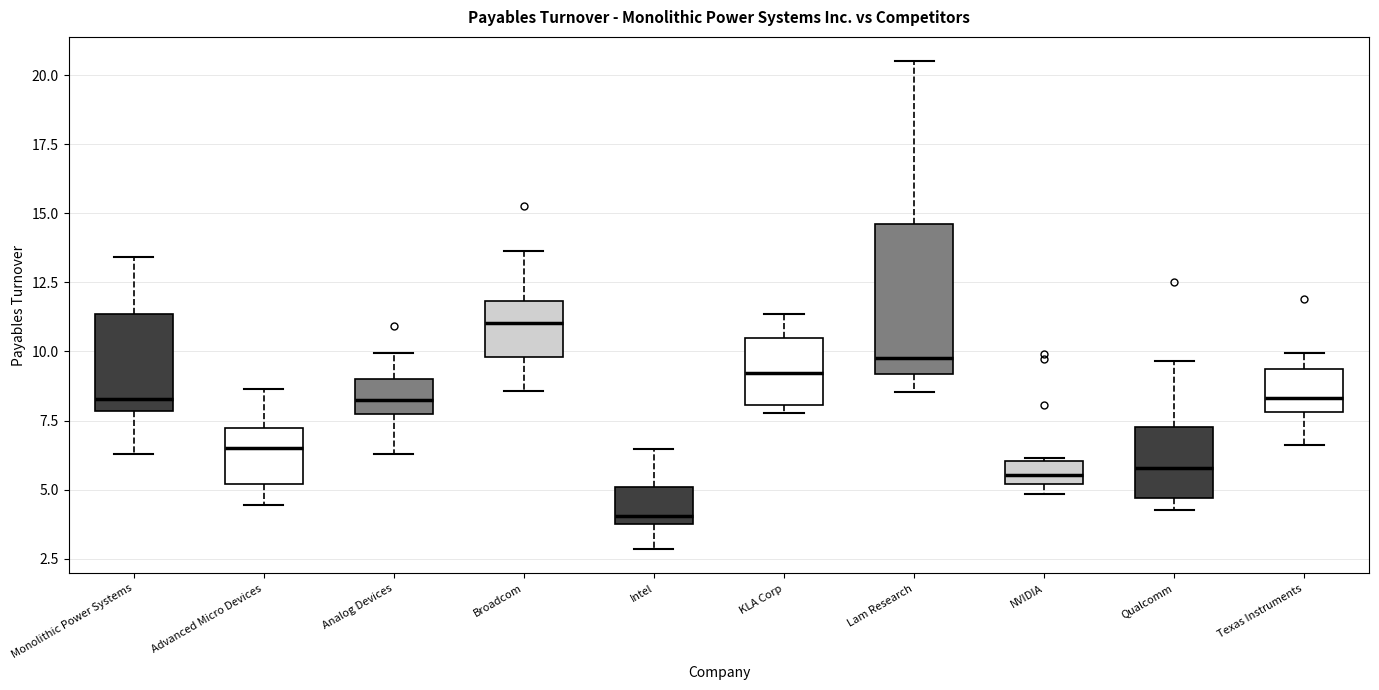

Which box is the tallest, from its lower edge to its upper edge?

Lam Research